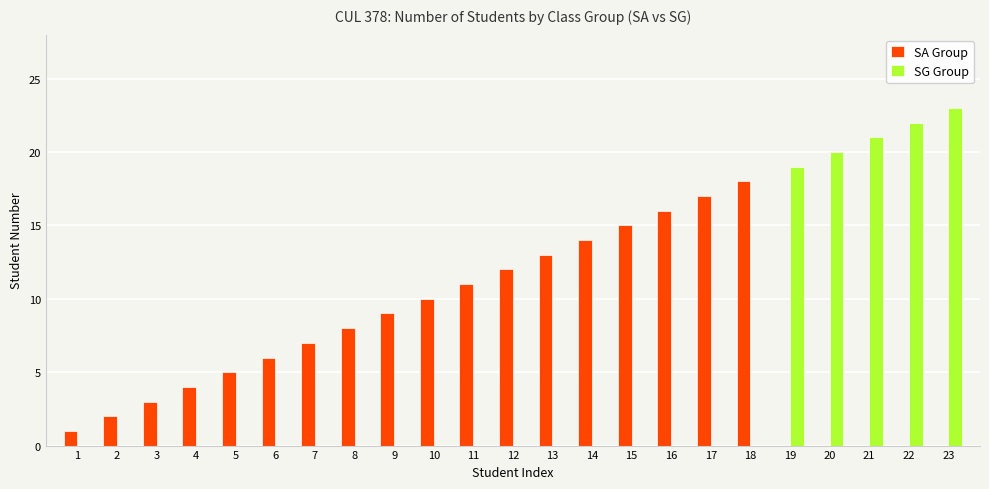

What is the maximum value shown in the chart?

23